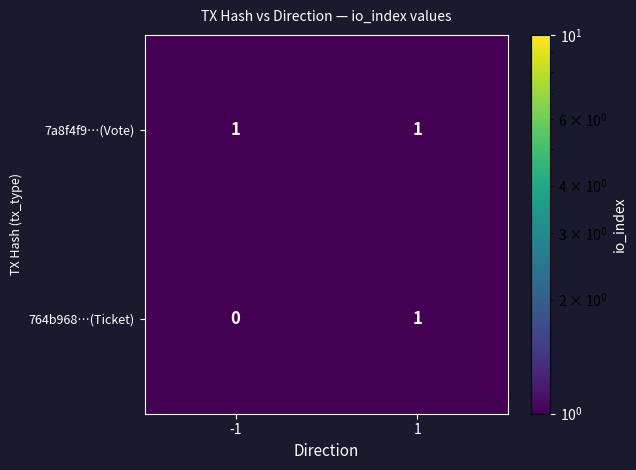

True or false: 764b968…(Ticket) has a value of 0 at -1.

True